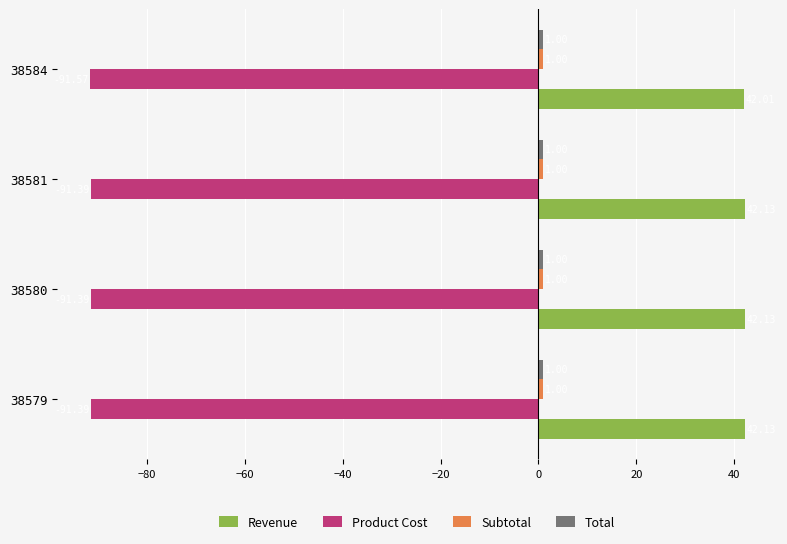

What is the sum of all Revenue values?

168.4